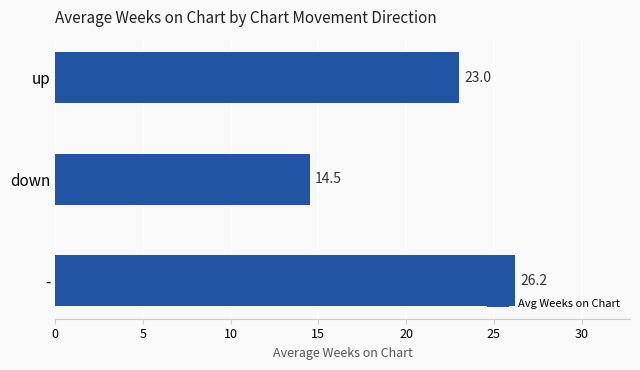

What is the smallest value displayed?

14.5